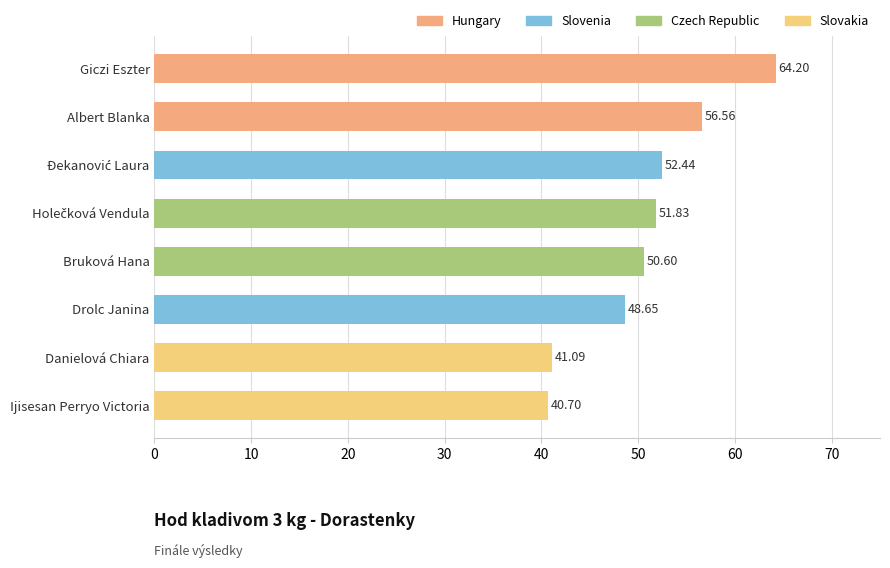

The value at Giczi Eszter is 64.2. True or false?

True